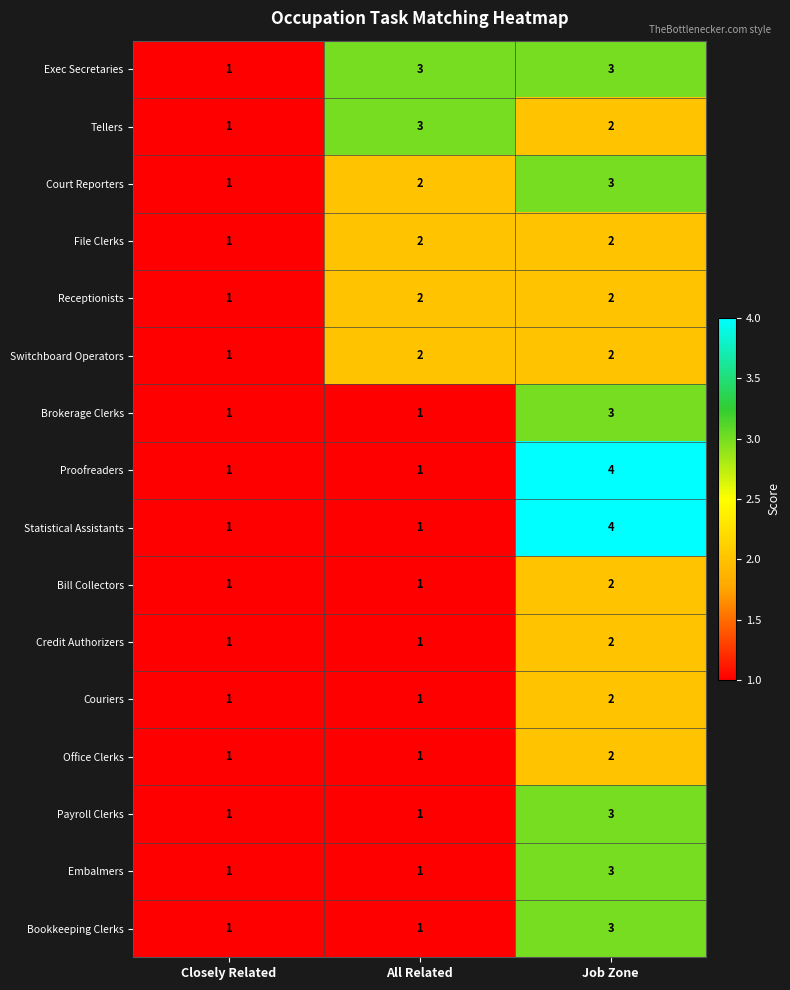

What is the greatest value displayed?

4